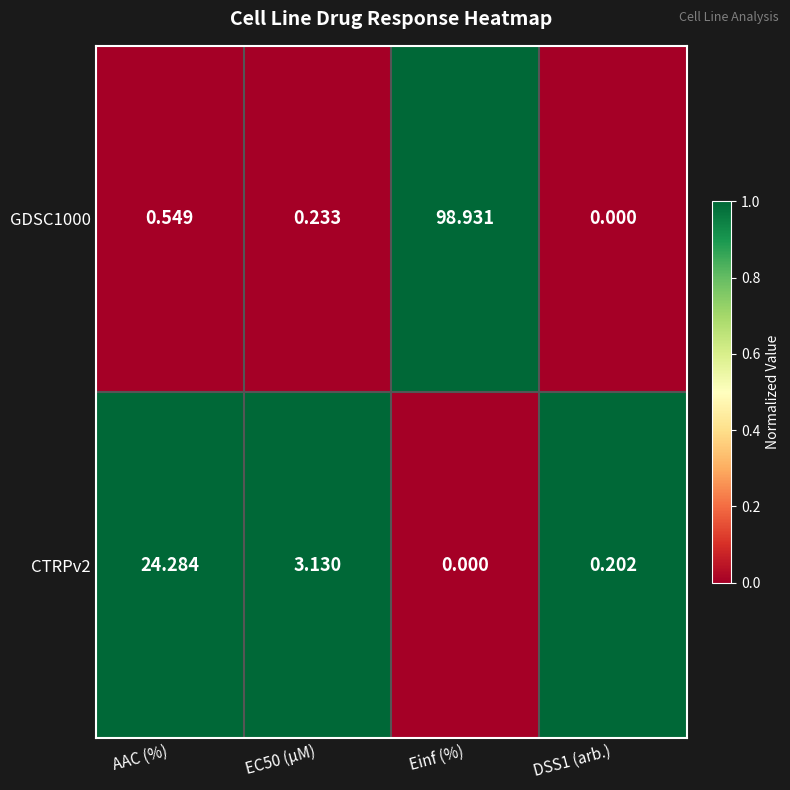

At AAC (%), list the series in order from largest to smallest.

CTRPv2, GDSC1000